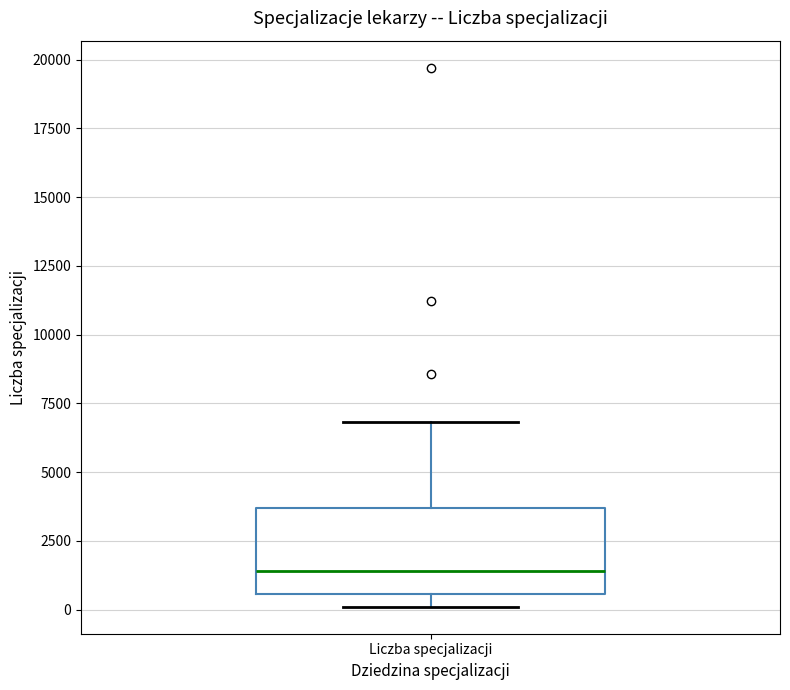

Read this box plot against the y-axis: the position of the median line, the range covered by the box, and the ends of both whiskers. The values are not printed on the chart, so give them approximately, as read against the axis.

median 1500, box 500 to 3500, whiskers 0 to 7000